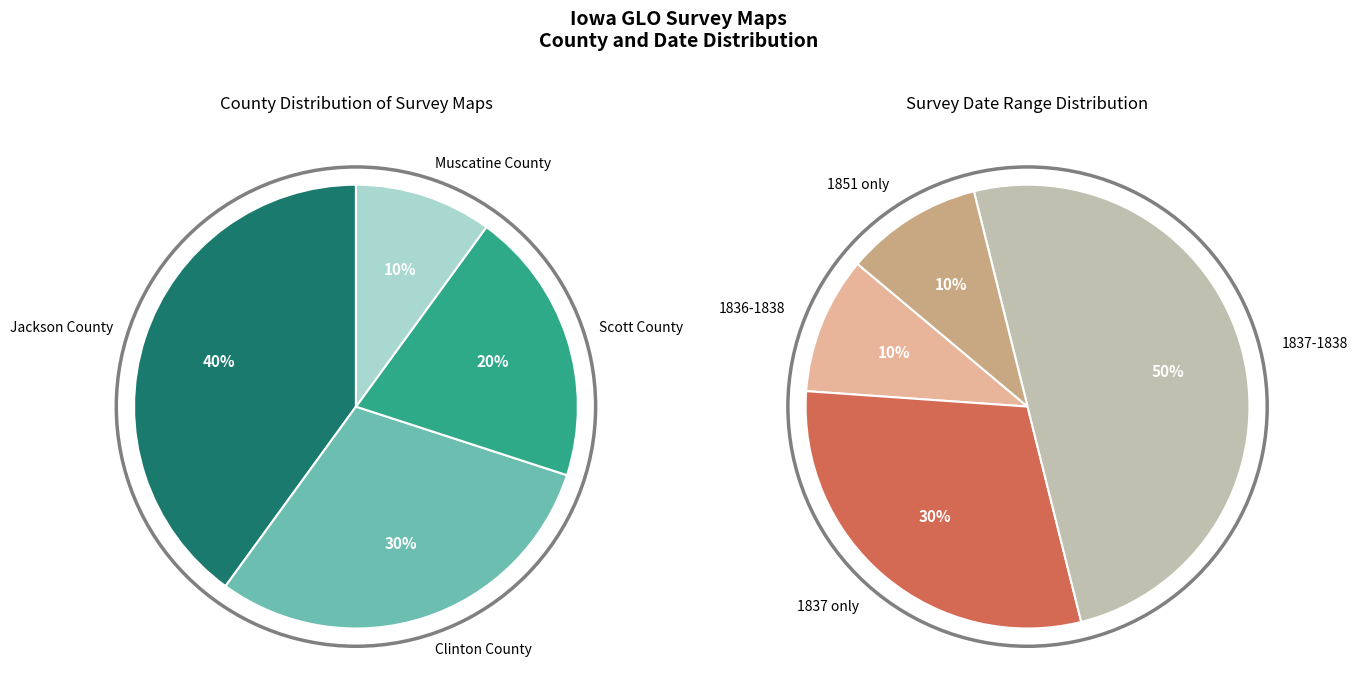

Which series changed the most between 0 and 1?

Jackson County